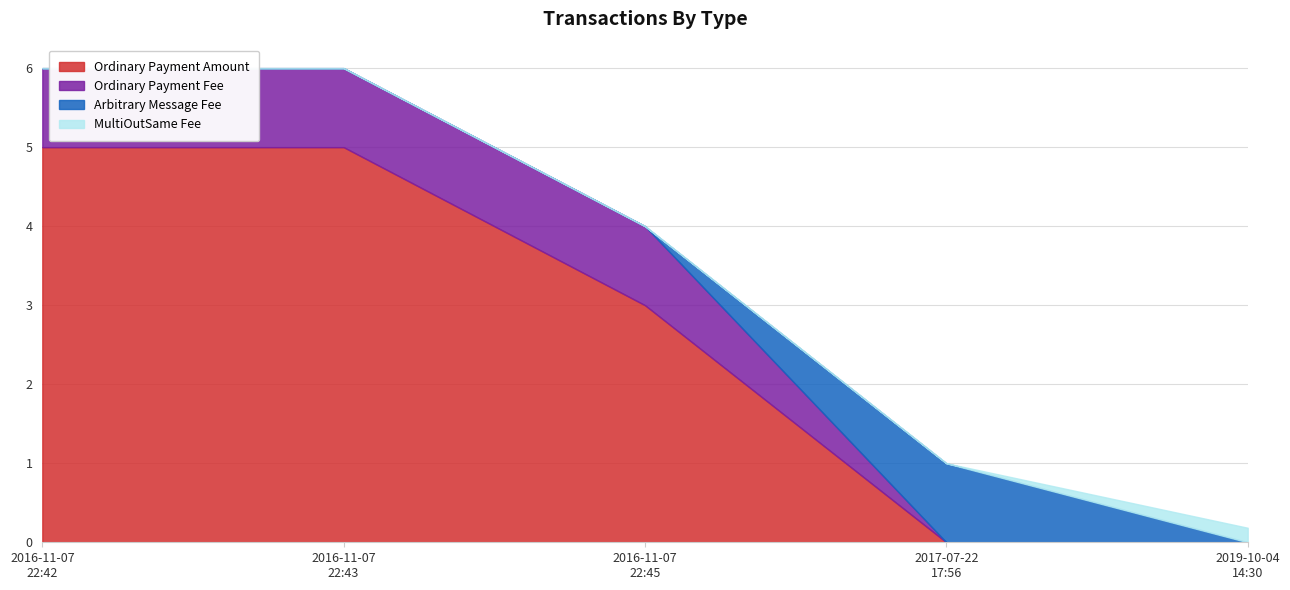

What is the difference between the second highest and second lowest values in the Ordinary Payment Amount series?

5.0